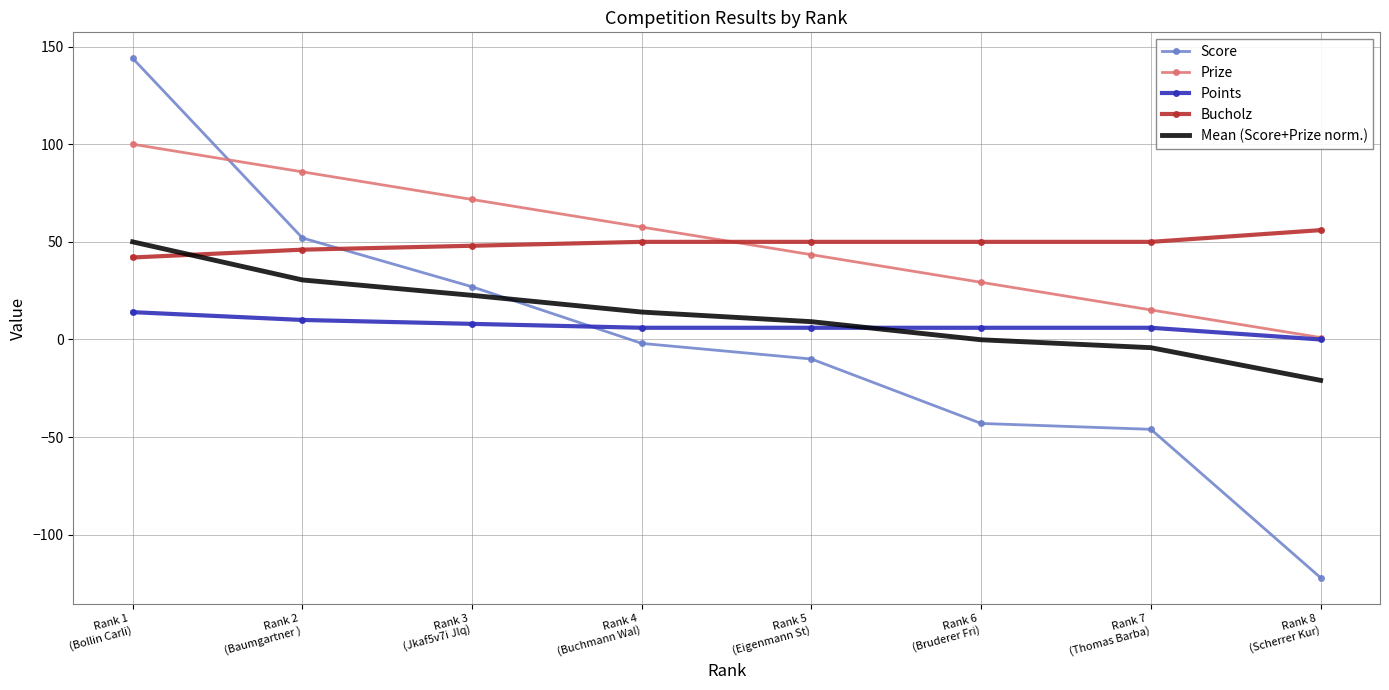

The value of Mean (Score+Prize norm.) at Rank 3
(Jkaf5v7i Jlq) is 32.7. True or false?

False